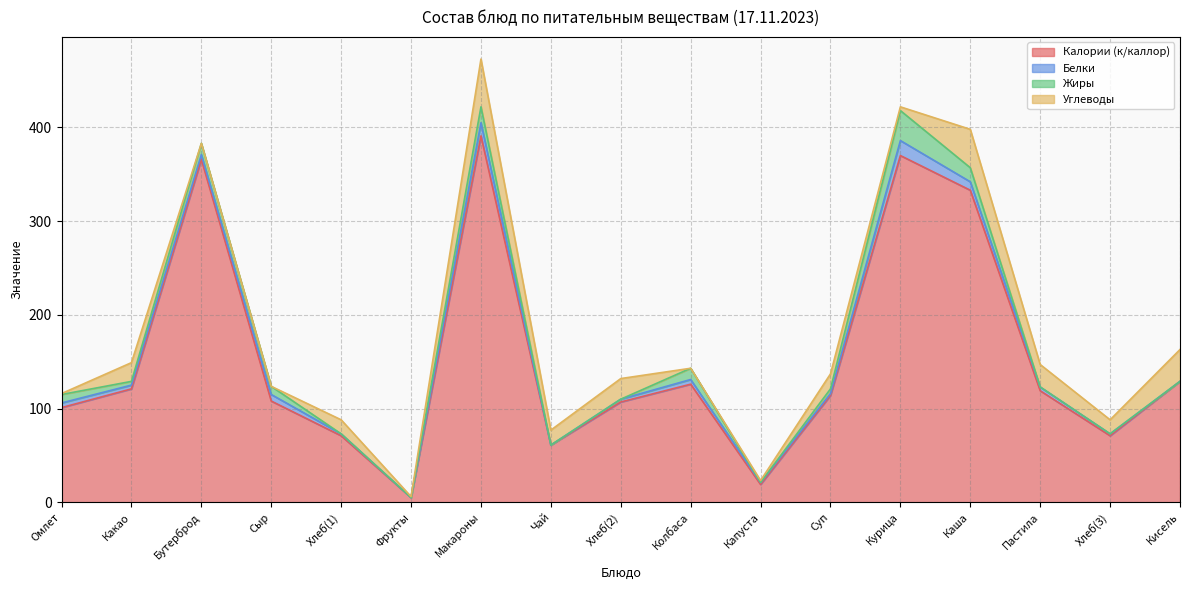

What is the total value across all series at Пастила?

147.0